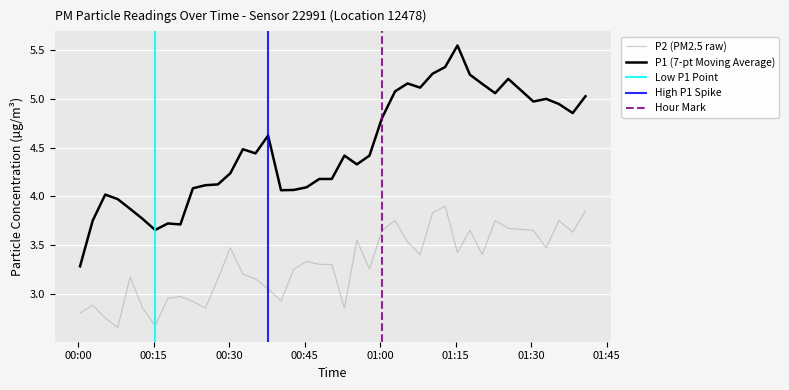

True or false: P1 (7-pt Moving Average) and P2 (PM2.5 raw) cross at least once.

False